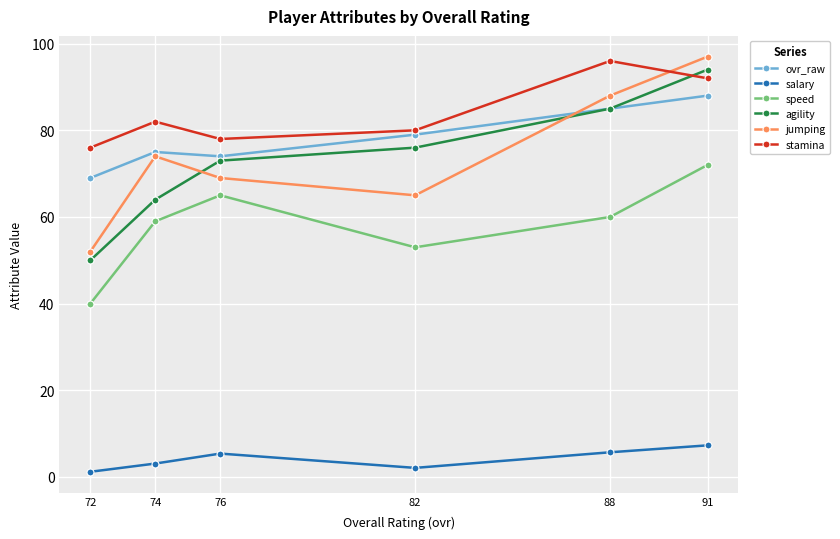

Where is jumping nearest to the value 74?

74